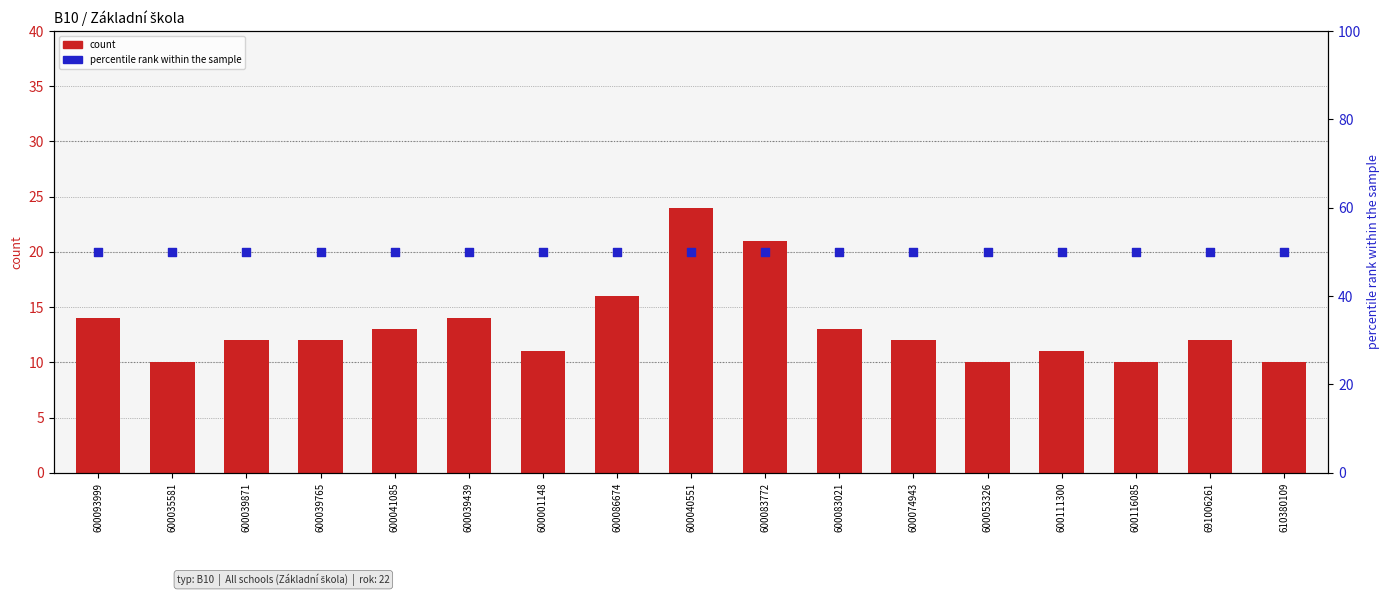

Which series reaches the minimum Y coordinate?

count